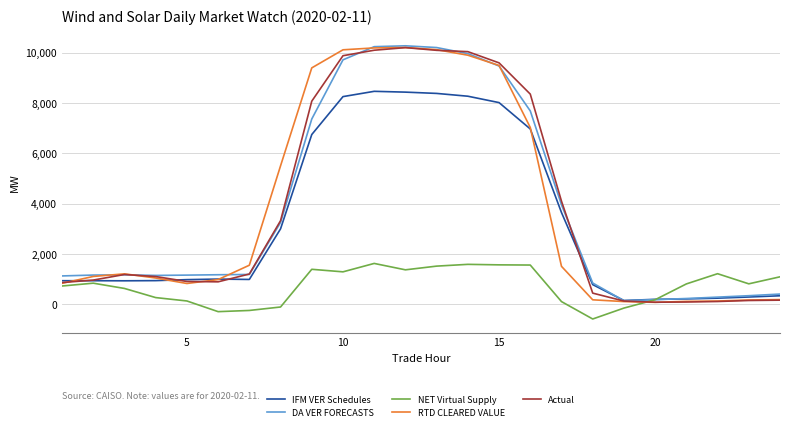

What is the minimum value shown in the chart?

-582.7